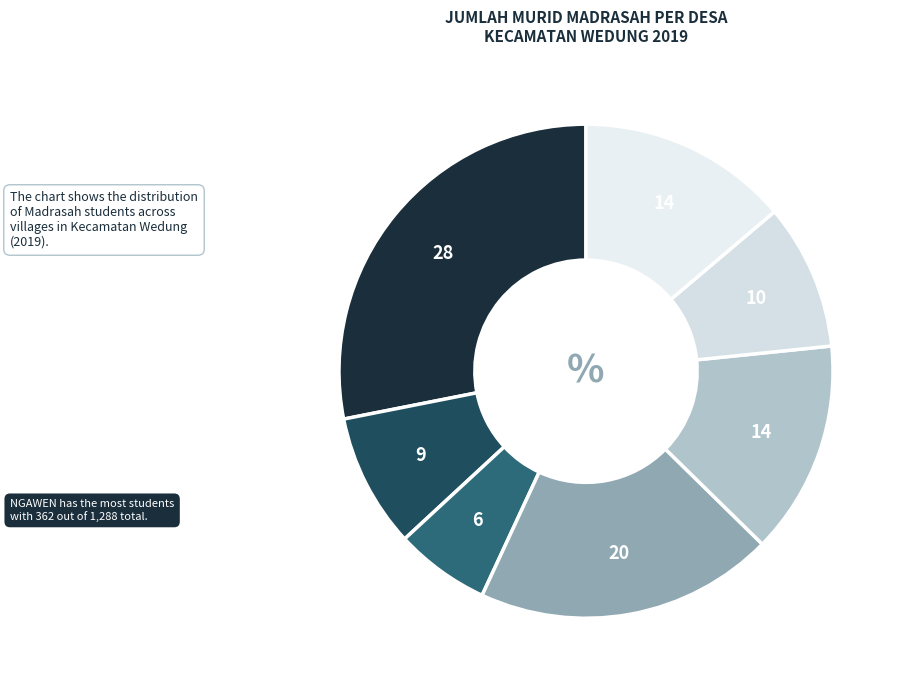

Is there a majority slice in this chart?

No